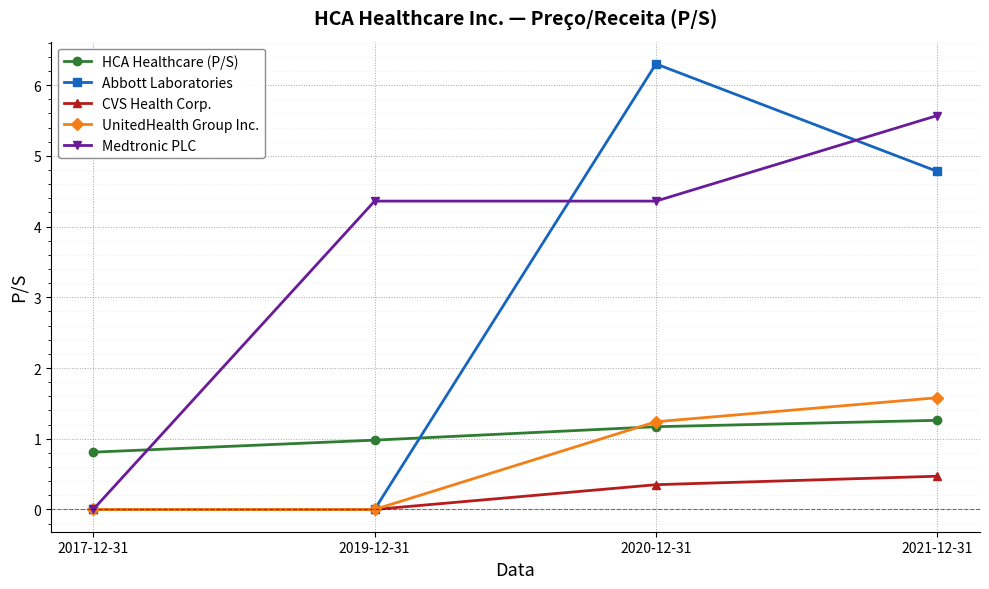

Between 2019-12-31 and 2020-12-31, which series saw the biggest shift?

Abbott Laboratories